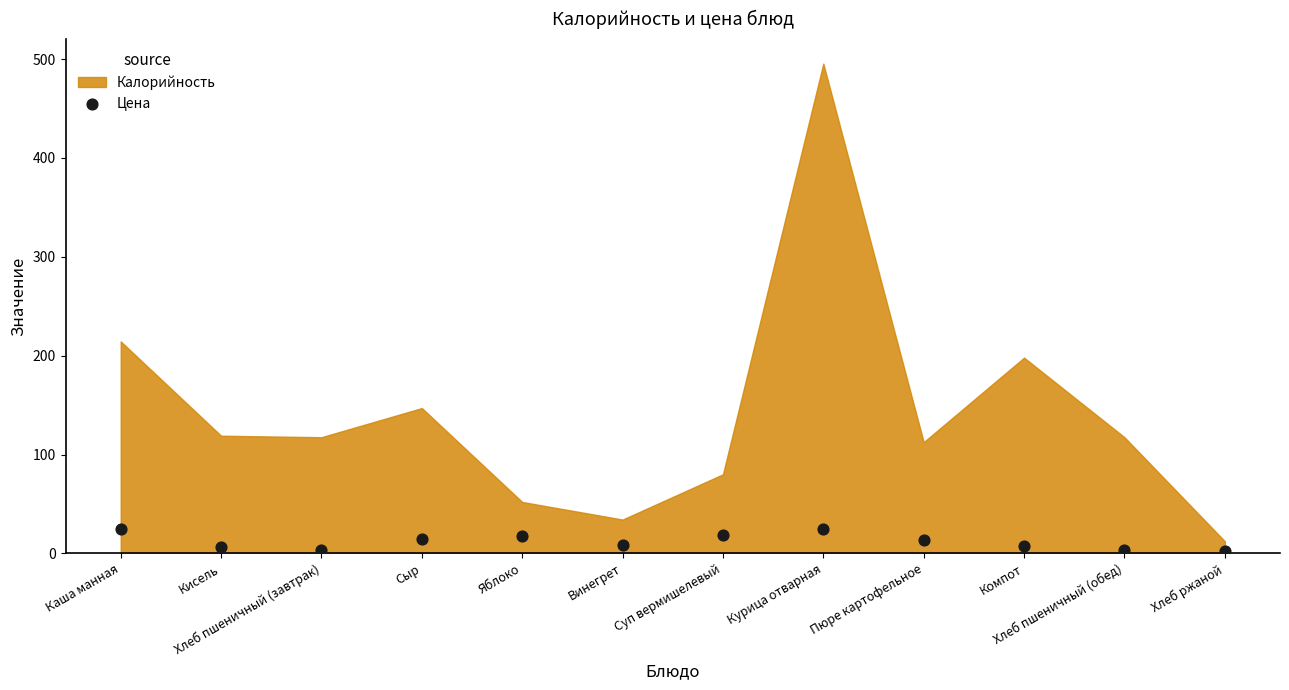

What is the range of Y values (max minus min)?

22.5